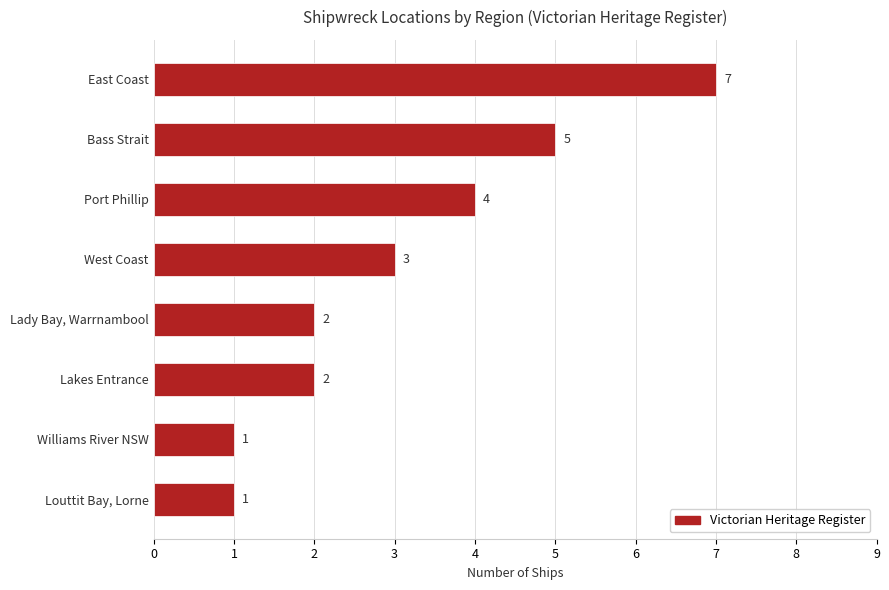

How many bars are there in total?

8